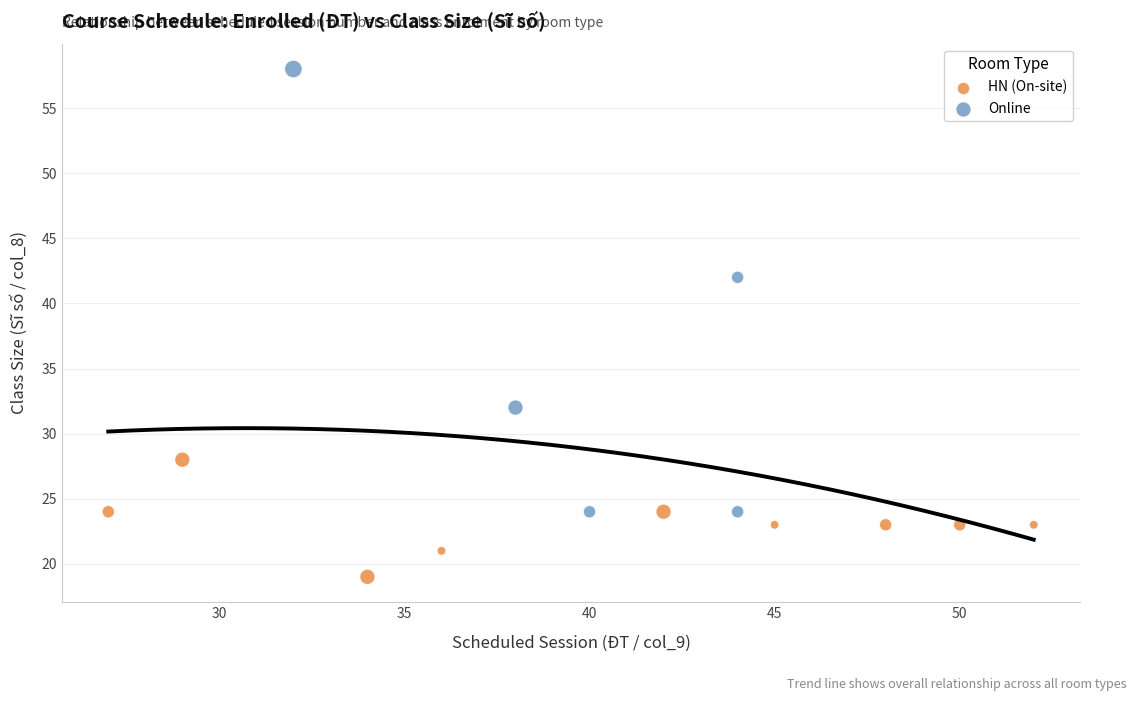

Which series reaches the maximum Y coordinate?

Online